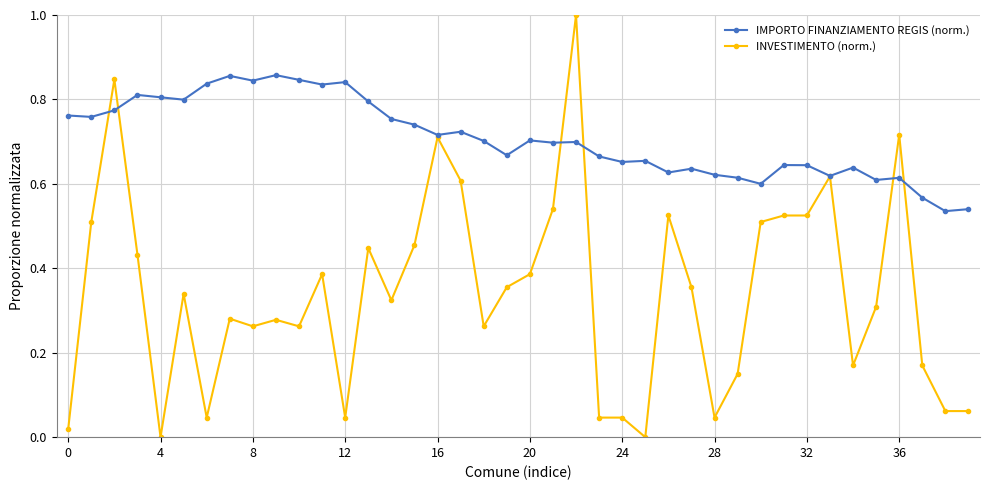

Does the chart display data point markers on the line(s)?

Yes